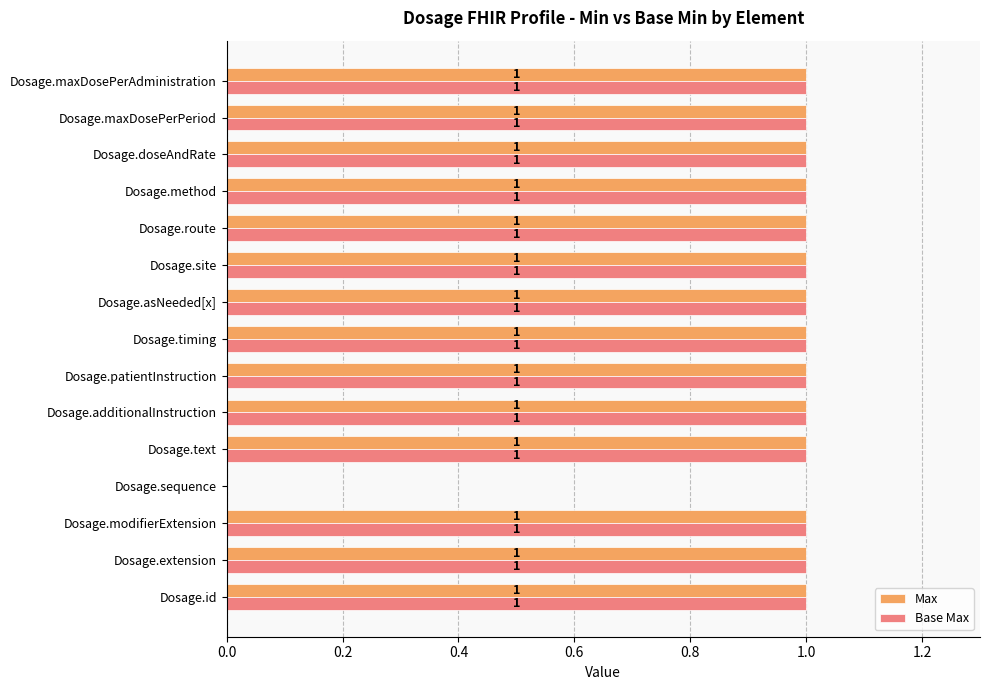

How many data points does each series have?

15